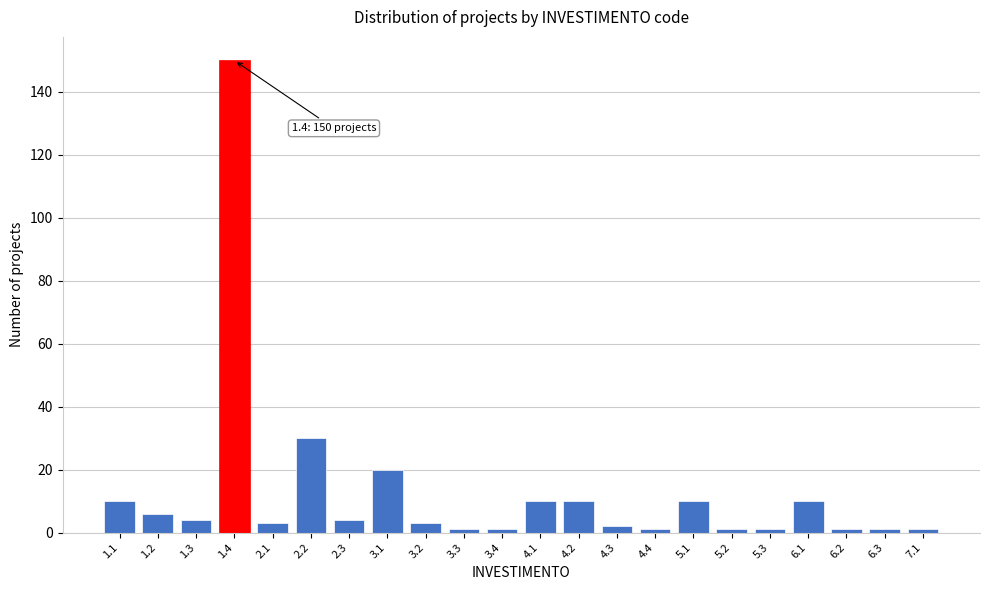

Reading left to right, list all the values displayed in this chart.

1.1=10	1.2=6	1.3=4	1.4=150	2.1=3	2.2=30	2.3=4	3.1=20	3.2=3	3.3=1	3.4=1	4.1=10	4.2=10	4.3=2	4.4=1	5.1=10	5.2=1	5.3=1	6.1=10	6.2=1	6.3=1	7.1=1